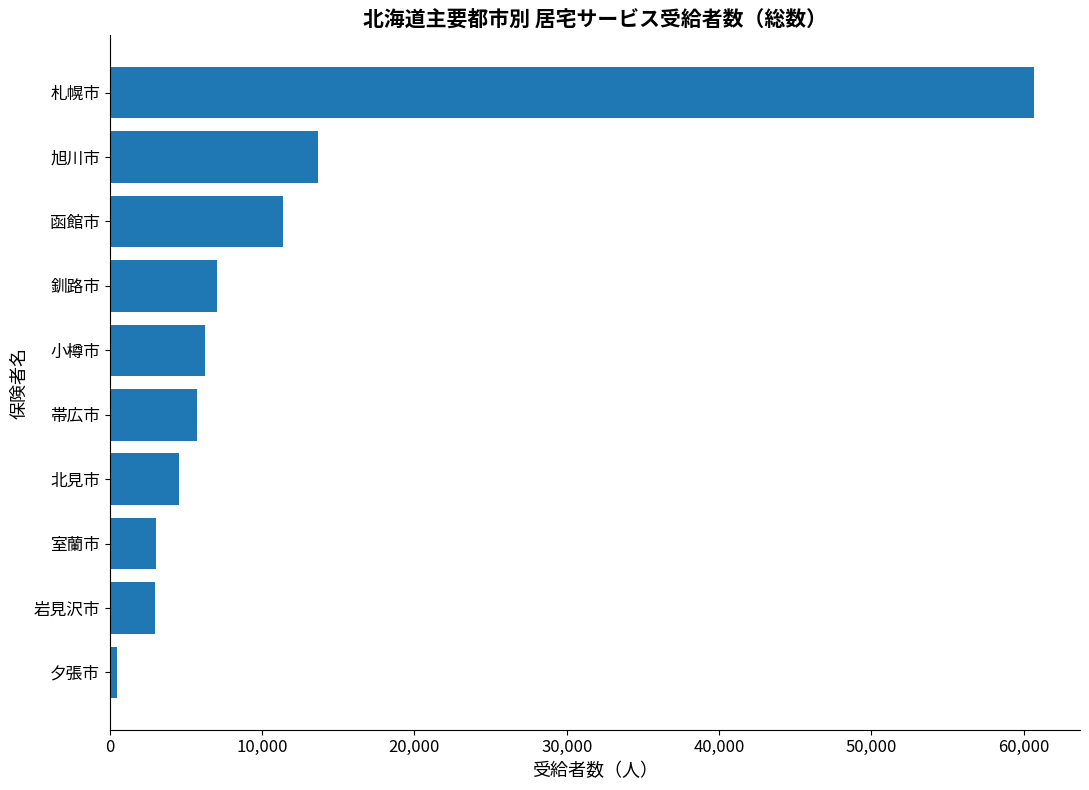

What is the maximum value shown in the chart?

60669